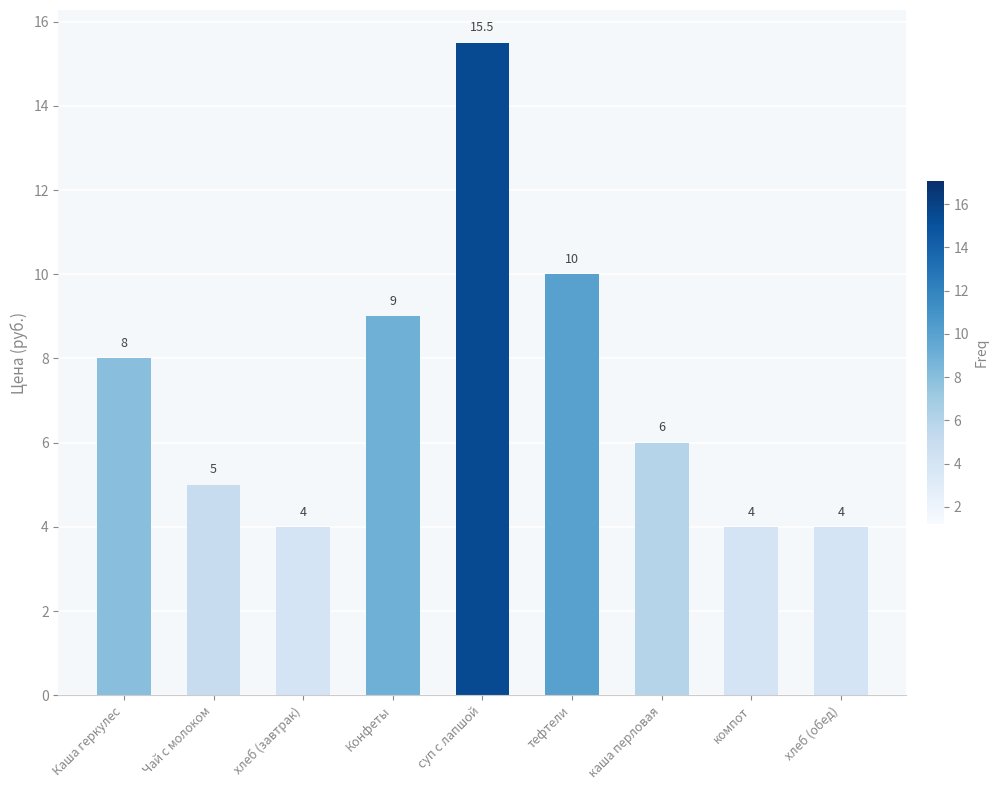

What is the change in value from Каша геркулес to Конфеты?

+1.0